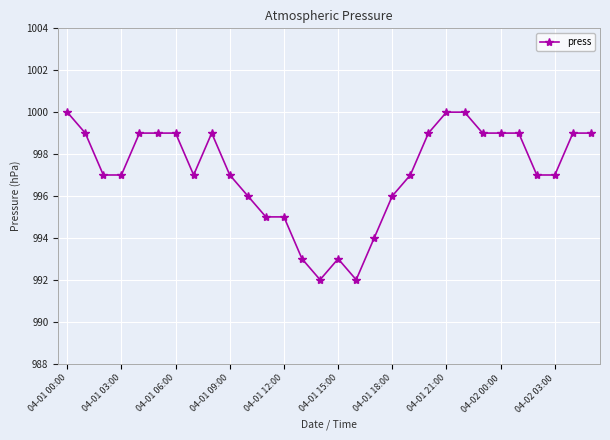

Reading left to right, transcribe all the data shown in this chart.

1000	999	997	997	999	999	999	997	999	997	996	995	995	993	992	993	992	994	996	997	999	1000	1000	999	999	999	997	997	999	999